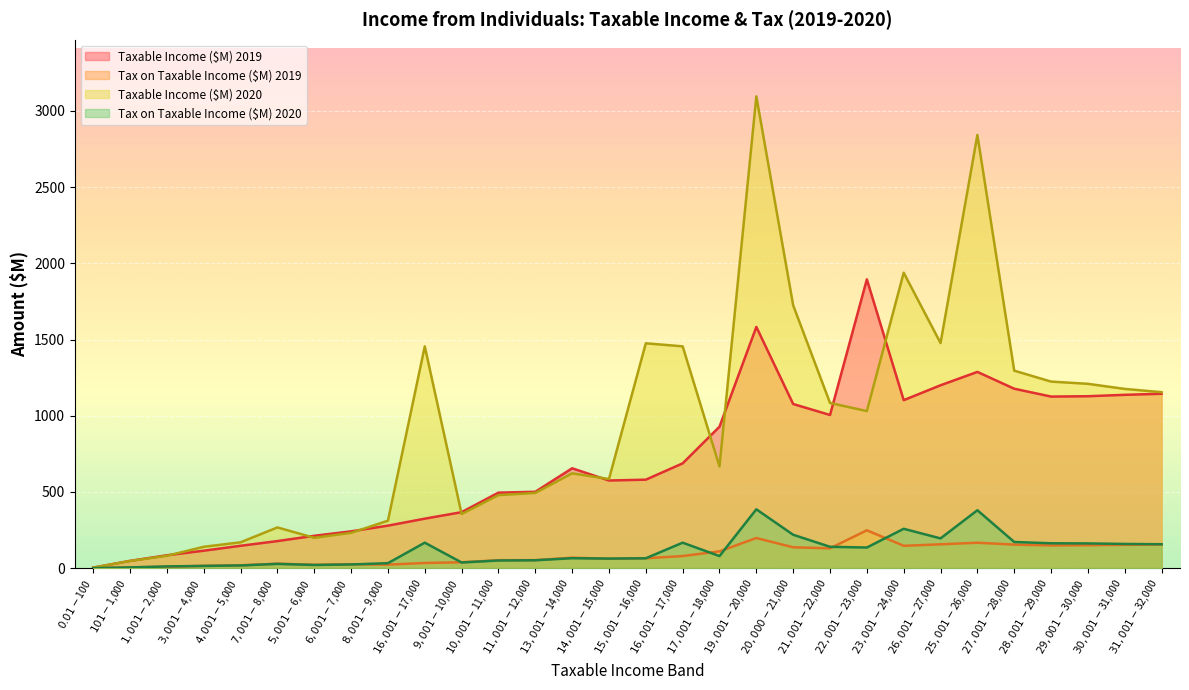

At how many categories does at least one series exceed 1717?

5